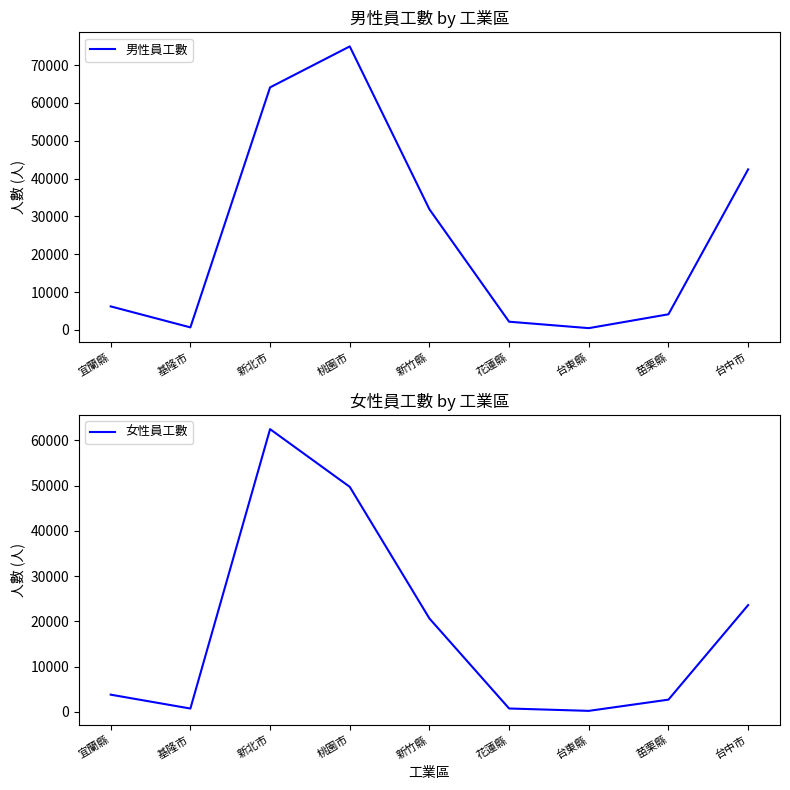

How many values in the 男性員工數 series are below 6234?

4